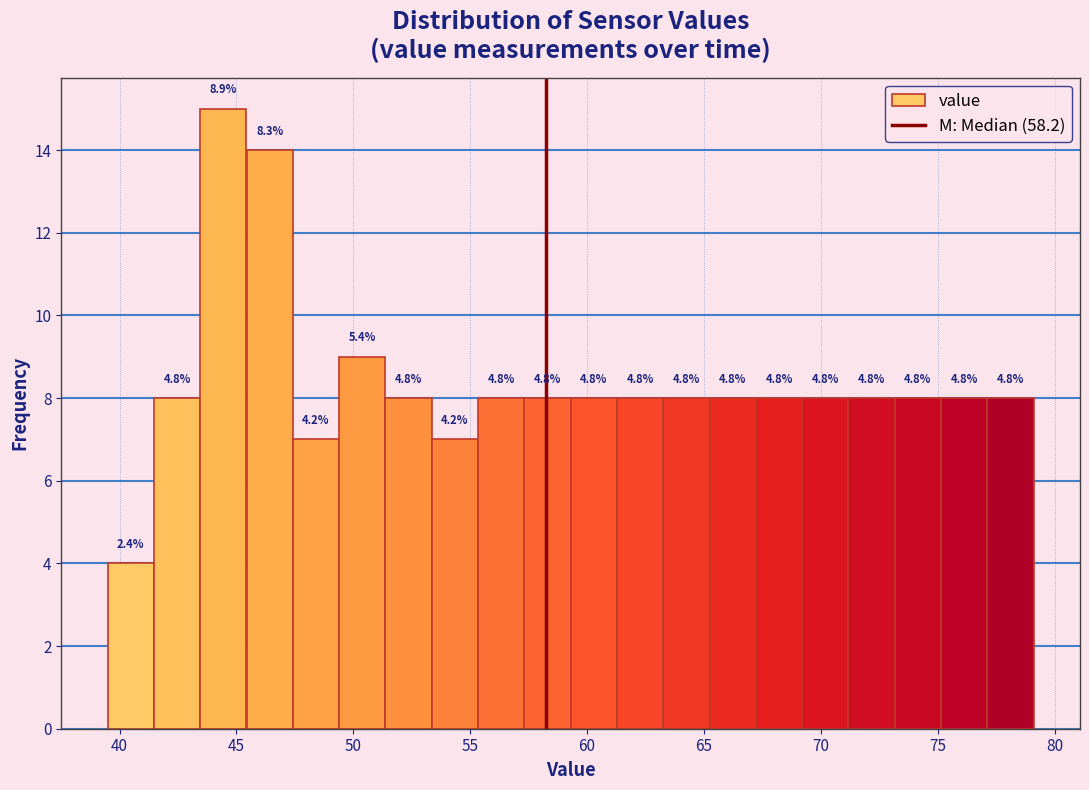

Around what value on the x-axis is the tallest bar? Give the approximate position of its centre, as read against the axis.

44.5